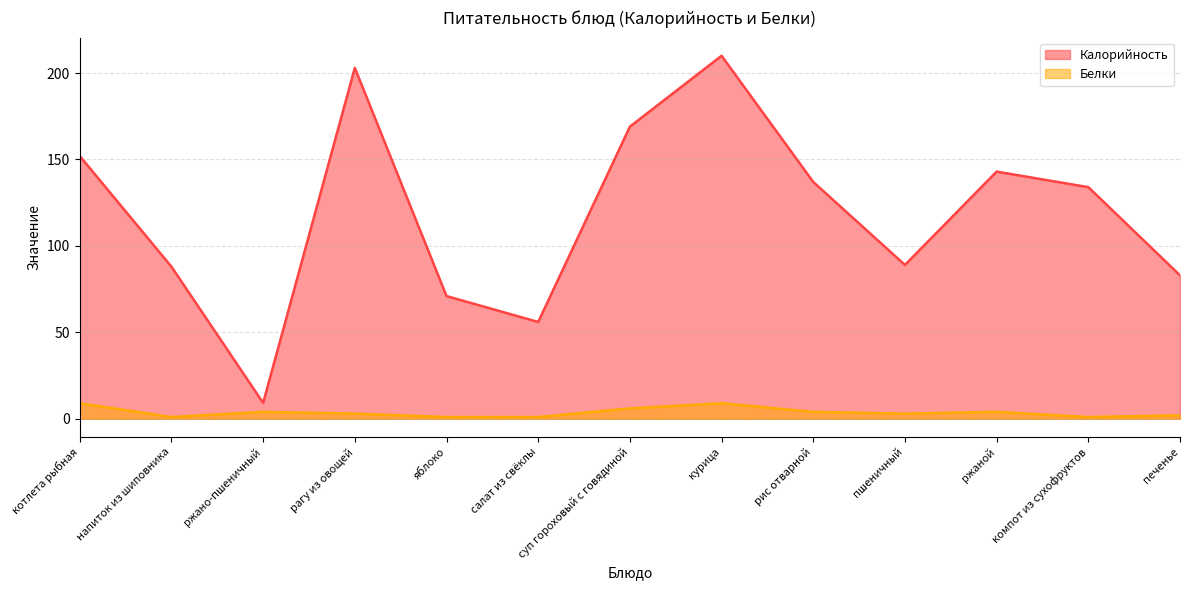

True or false: Калорийность and Белки intersect in this chart.

False